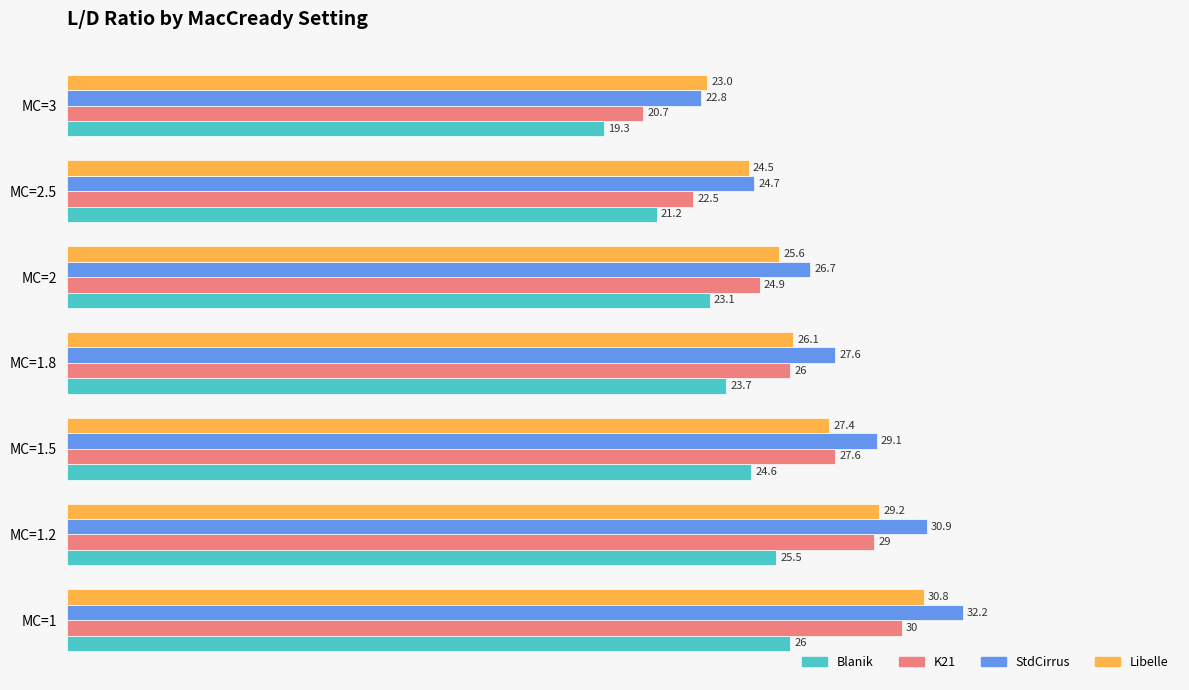

Which series has the largest range (max minus min)?

StdCirrus